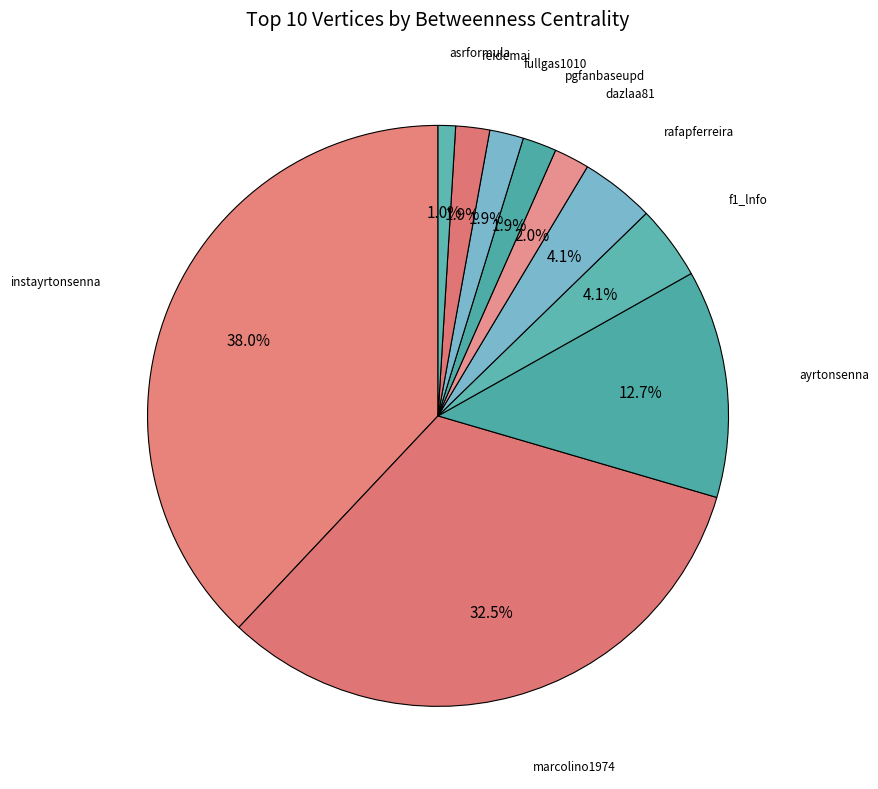

How many segments does this pie chart have?

10